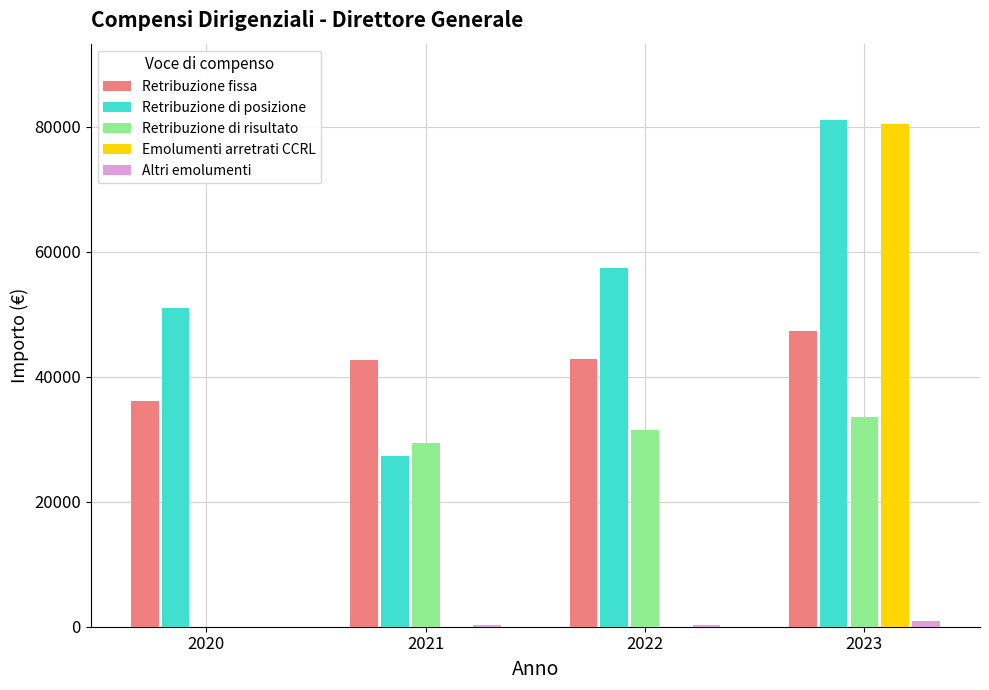

Between 2022 and 2023, which series saw the biggest shift?

Emolumenti arretrati CCRL